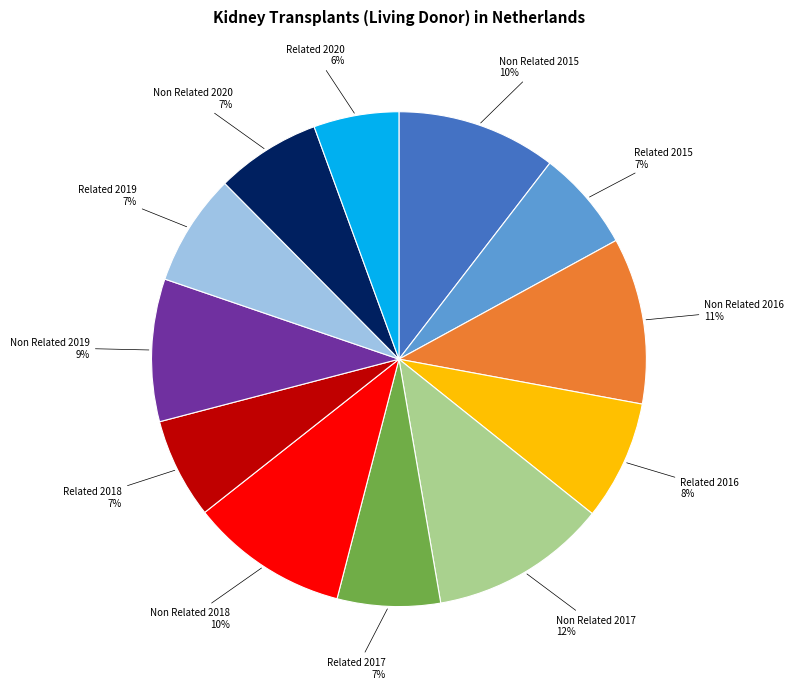

Does any single category account for the majority?

No